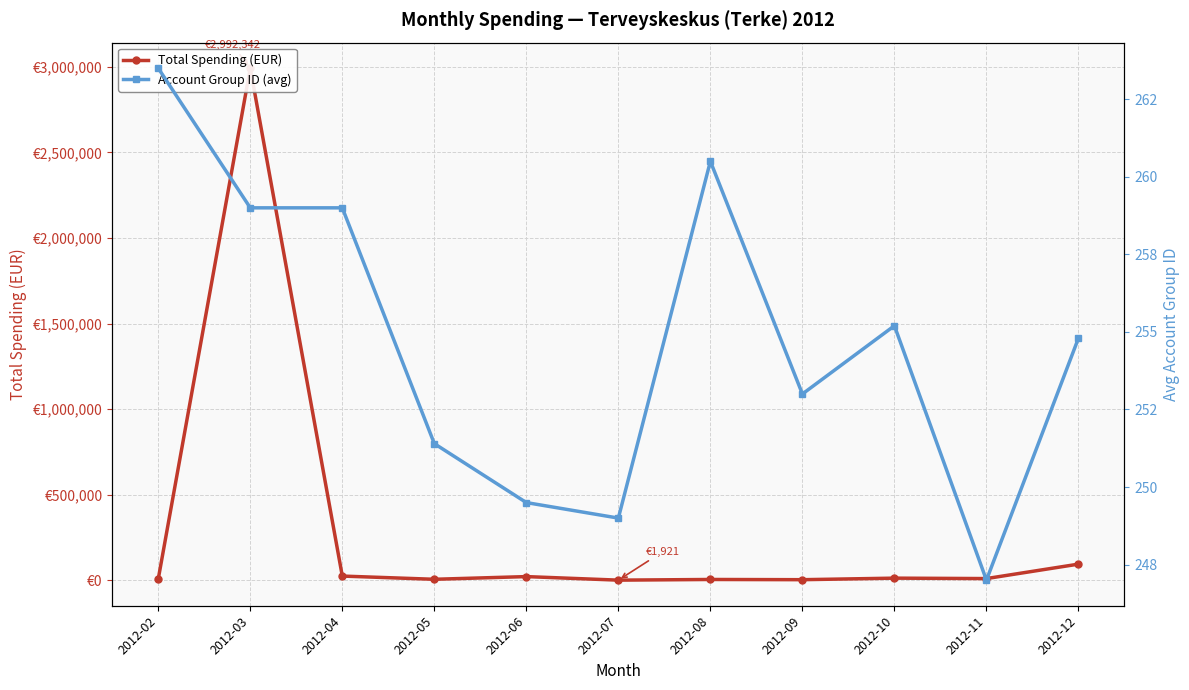

Reading left to right, transcribe all the data shown in this chart.

Total Spending (EUR): 8688.5	2992341.6	25687.5	6923.7	22619.5	1921.1	5826.8	4572.7	13565.0	11067.6	95463.6
Account Group ID (avg): 263.5	259.0	259.0	251.4	249.5	249.0	260.5	253.0	255.2	247.0	254.8